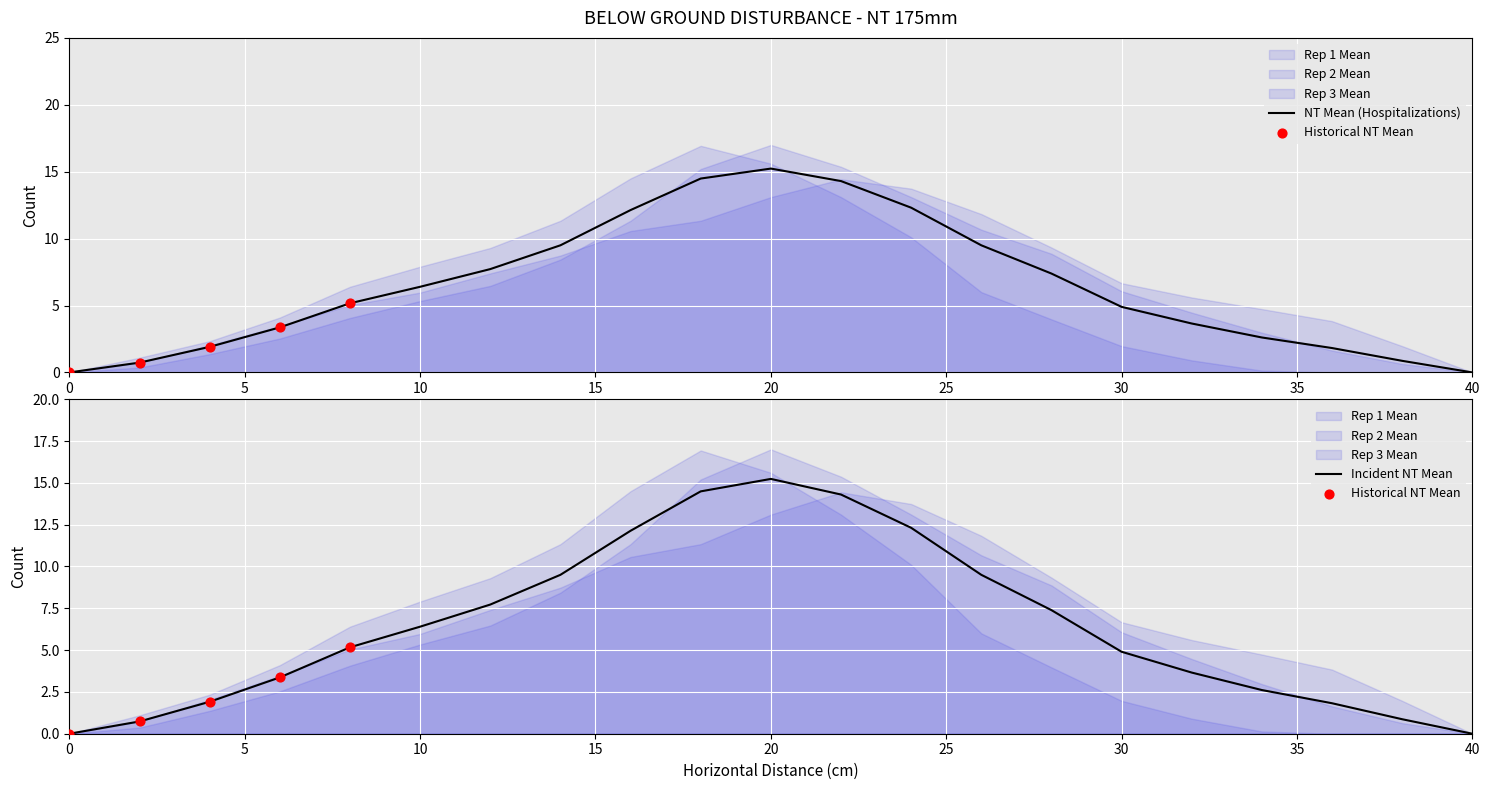

Which series reaches the minimum Y coordinate?

Rep 1 Mean